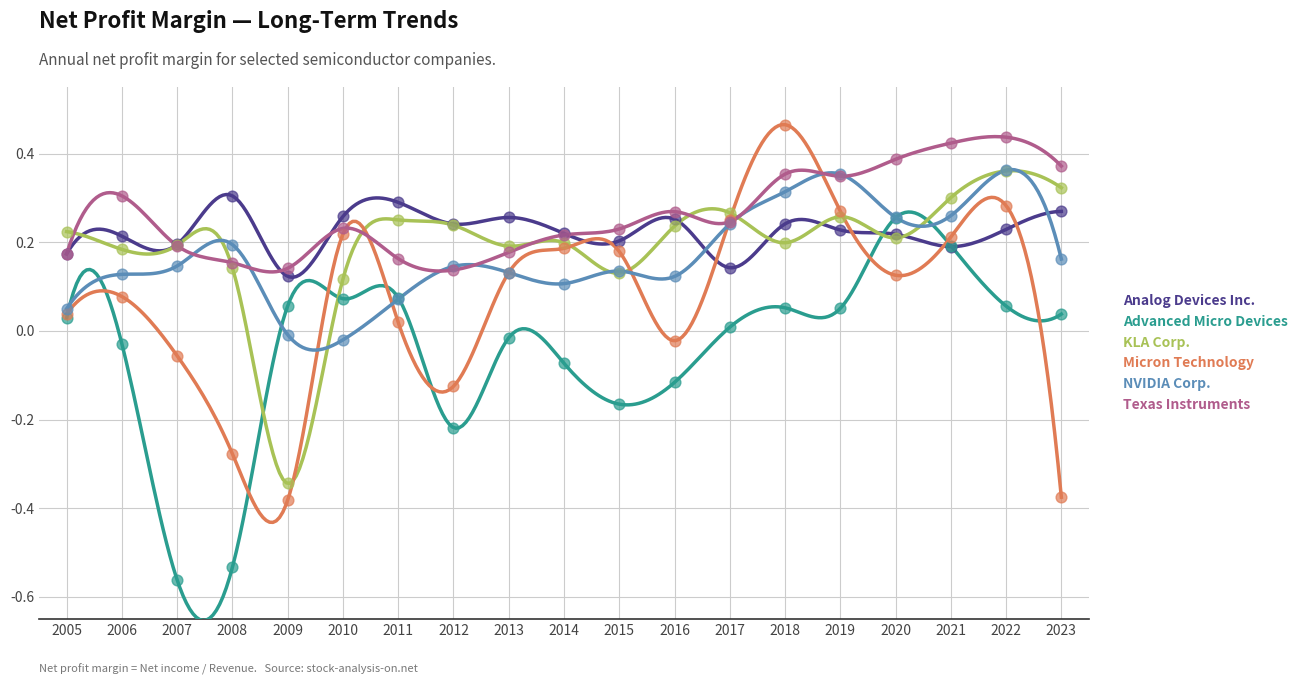

At how many categories does at least one series exceed 0?

19